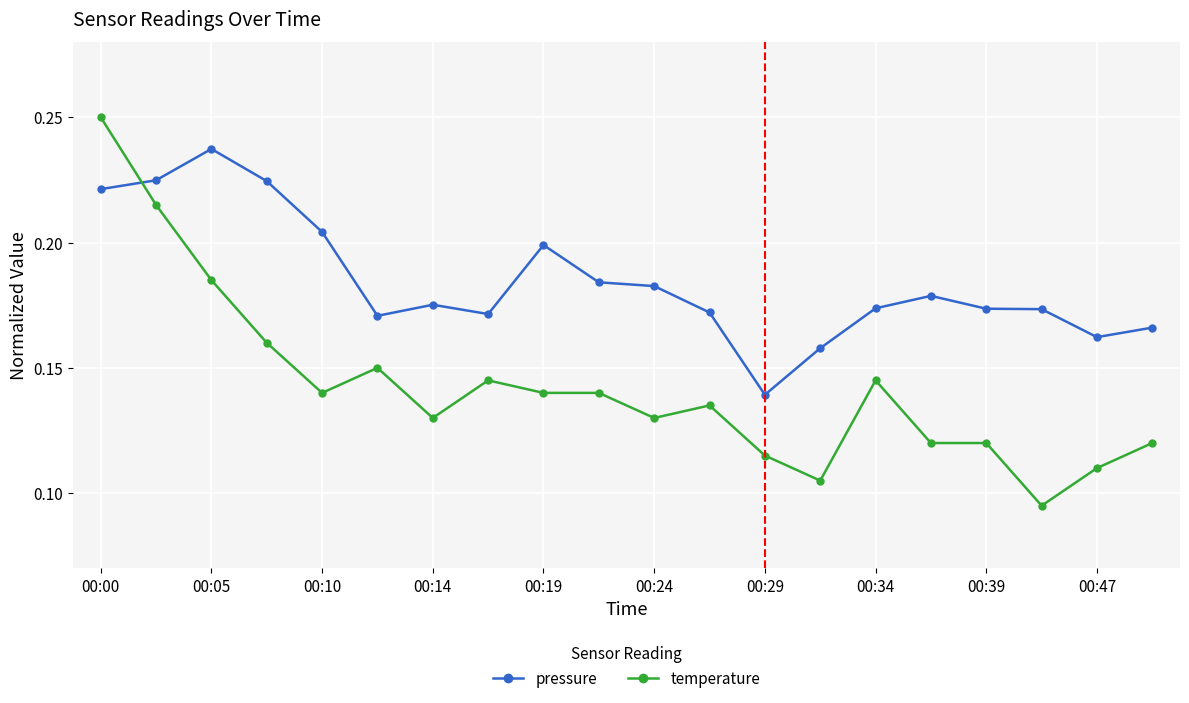

How many times do pressure and temperature cross each other?

1